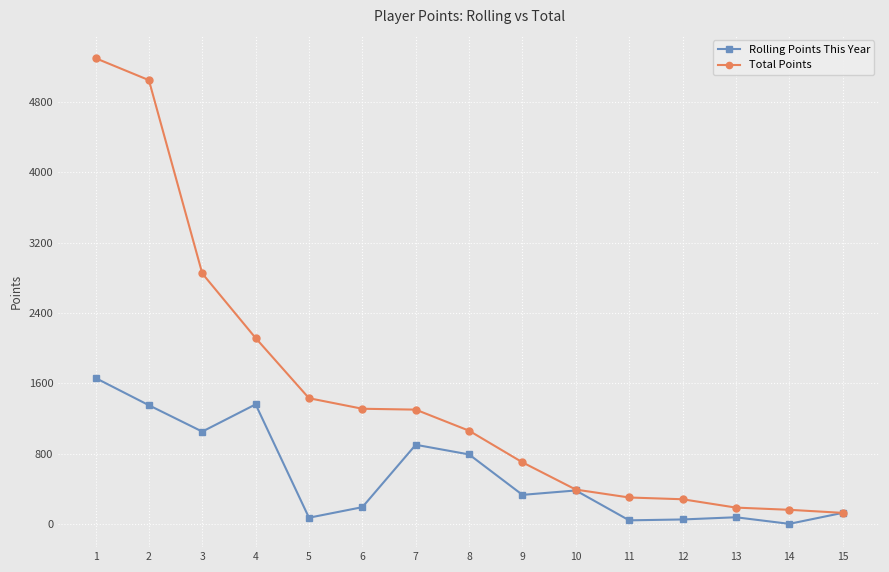

Does the chart have visible grid lines?

Yes